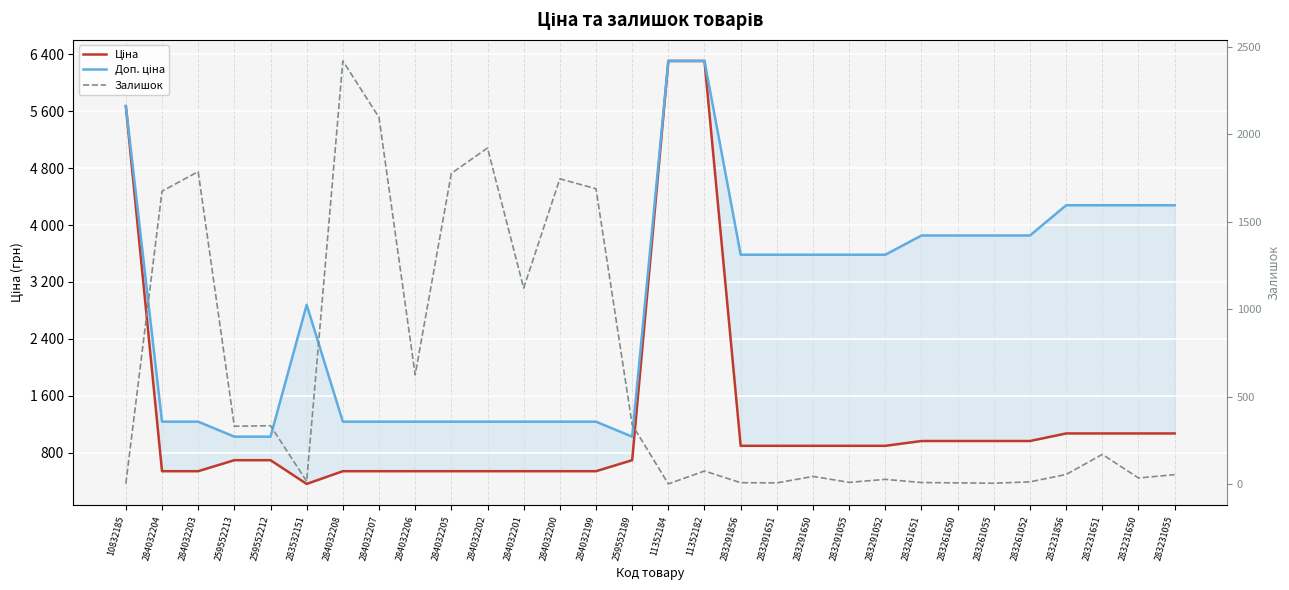

The value of Доп. ціна at 283291052 is 3583.6. True or false?

True